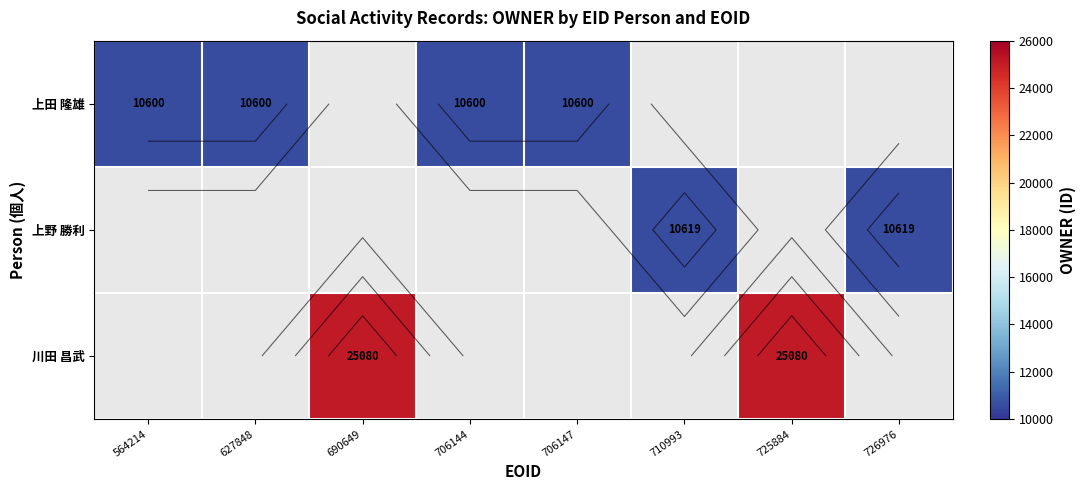

Count the 川田 昌武 values in the range 25080 to 25081.

2